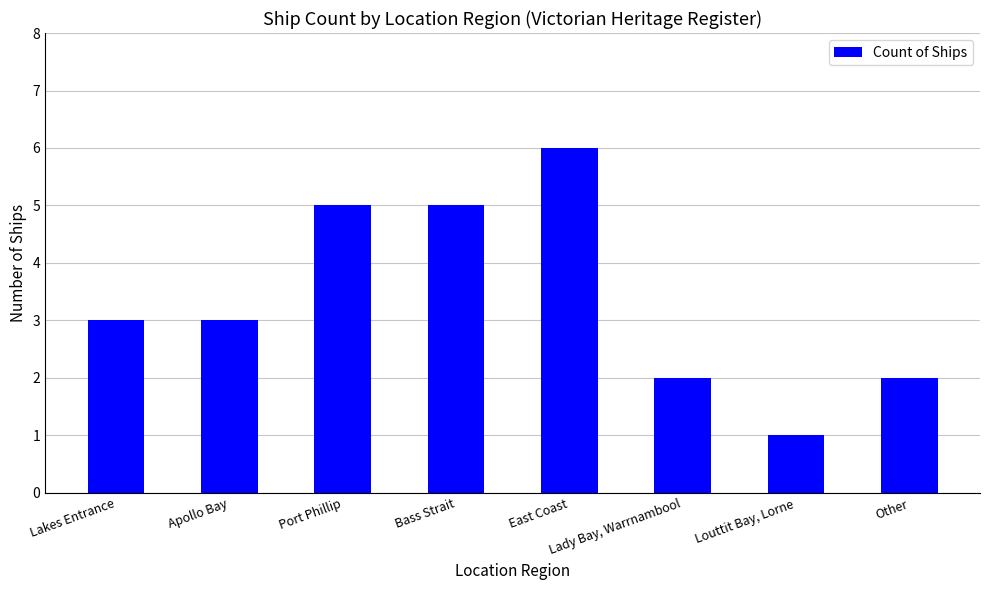

Does the chart contain stacked bars?

No